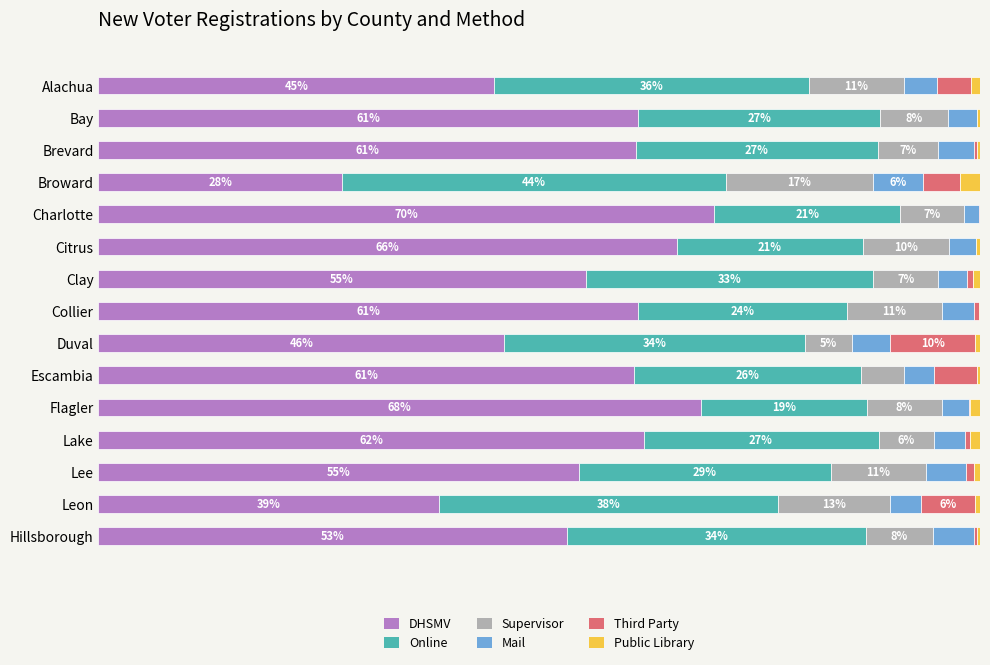

The value of Mail at Escambia is 3.4. True or false?

True